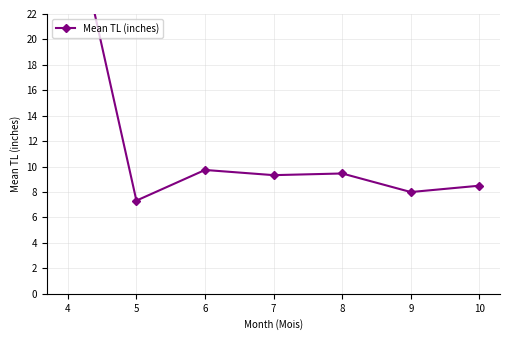

What is the value of the 4th point from the left?

9.3